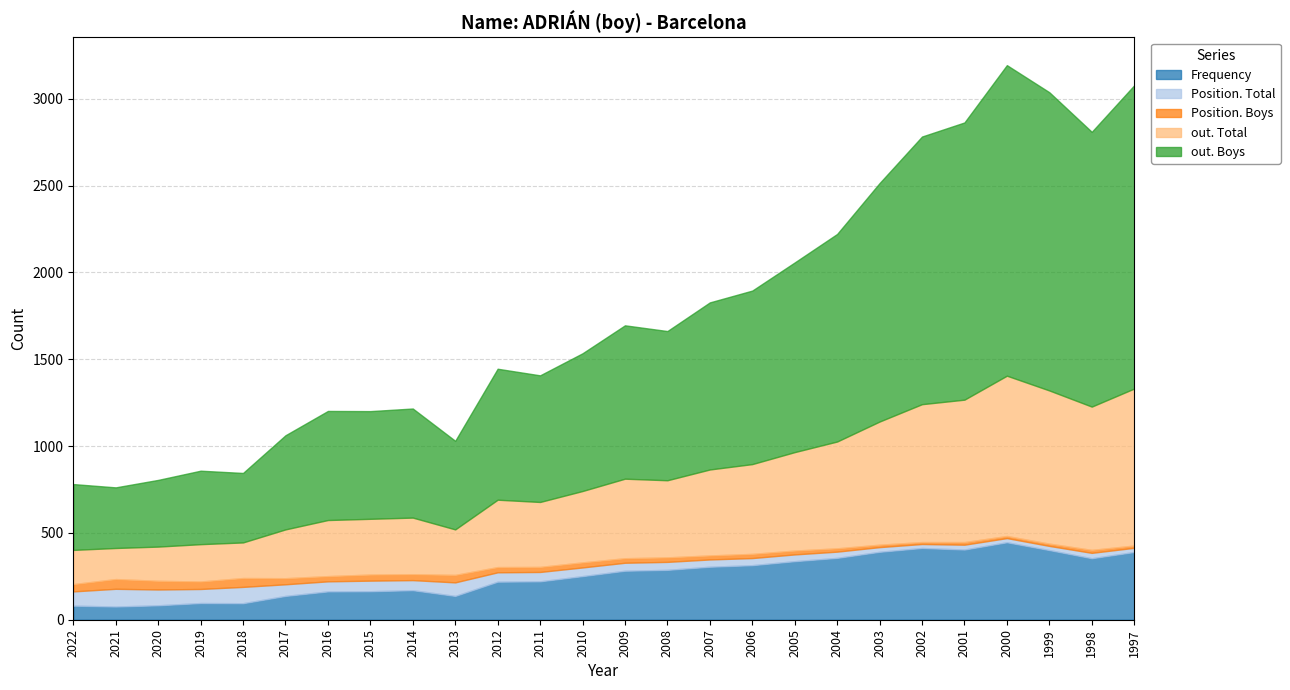

Does the chart display data point markers on the line(s)?

No